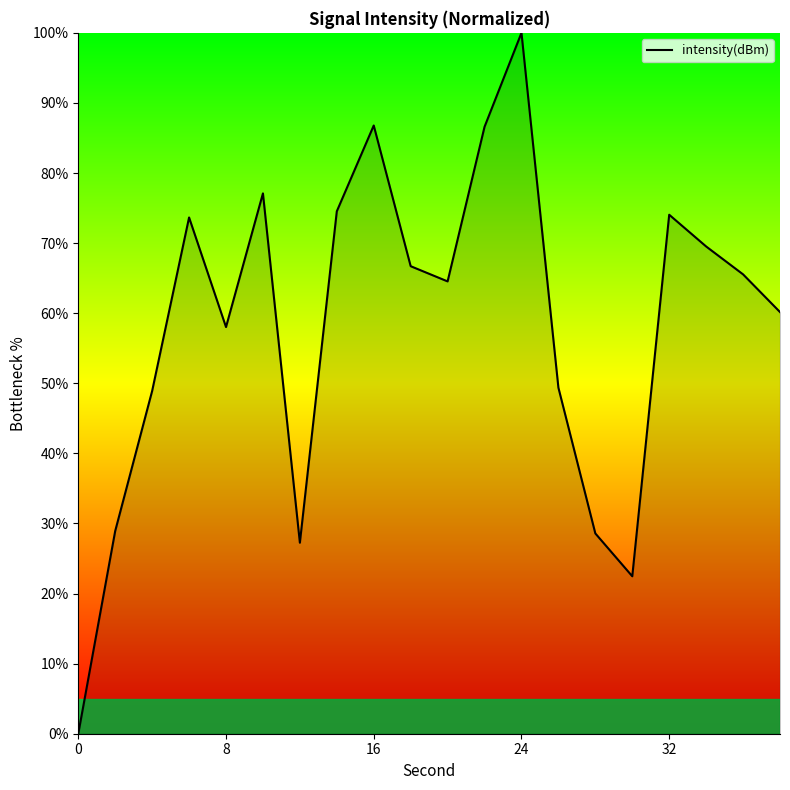

What is the greatest value displayed?

100.0